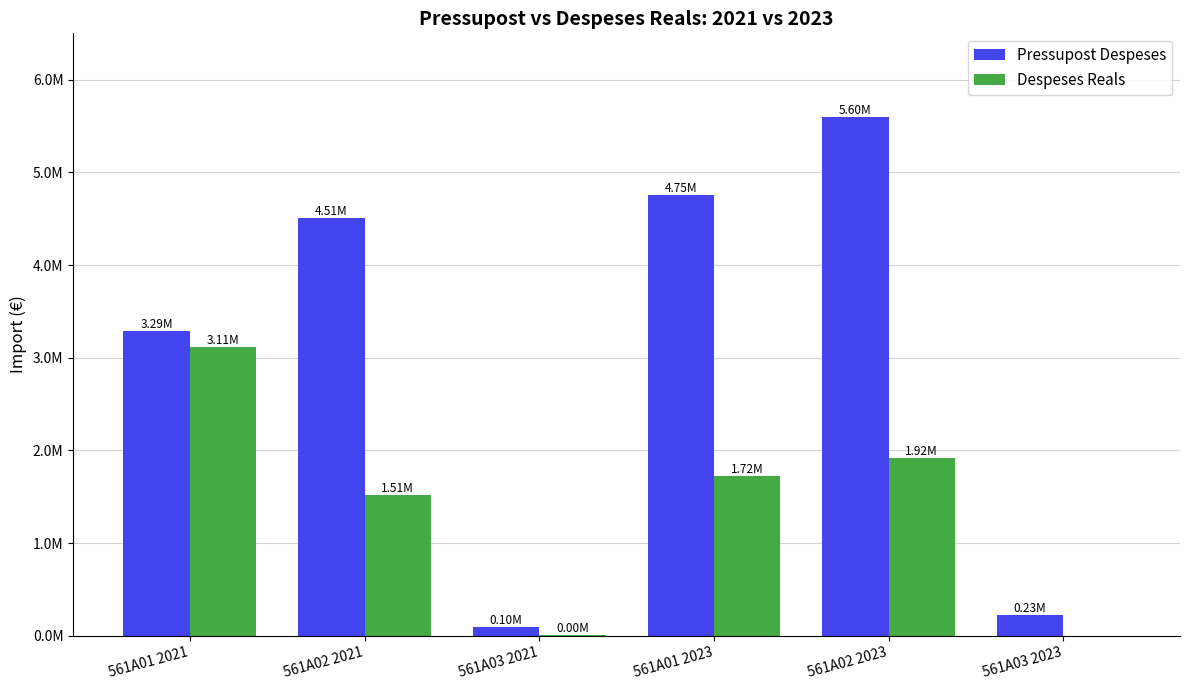

What is the label of the 4th bar from the left?

561A01 2023